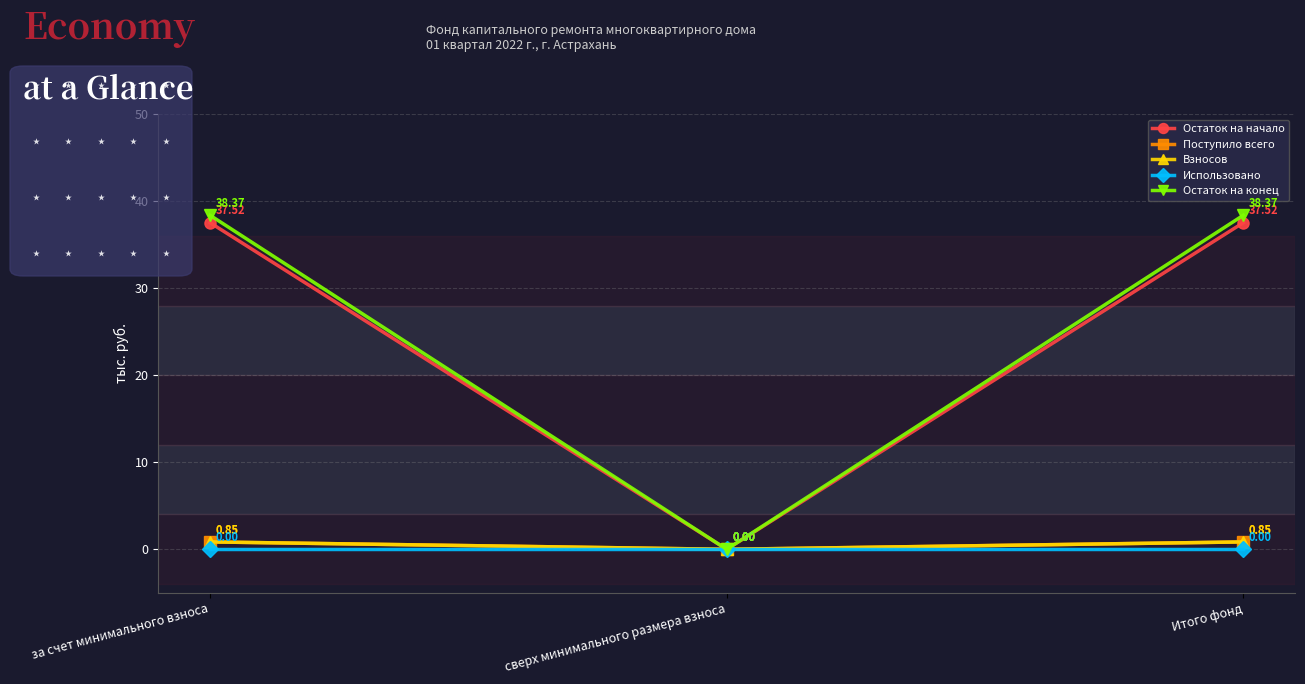

How many lines are shown in the chart?

5